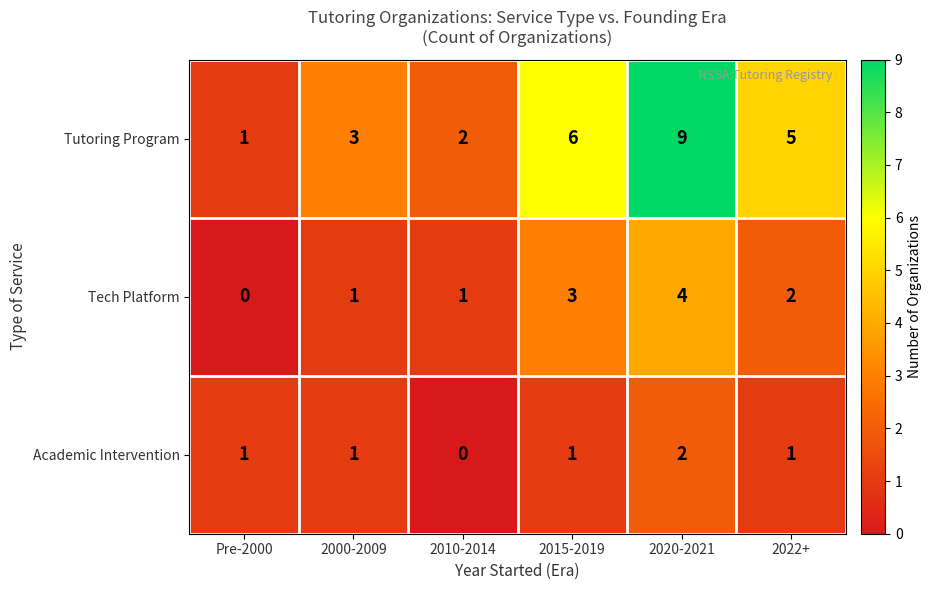

True or false: Tutoring Program has a value of 2 at Pre-2000.

False